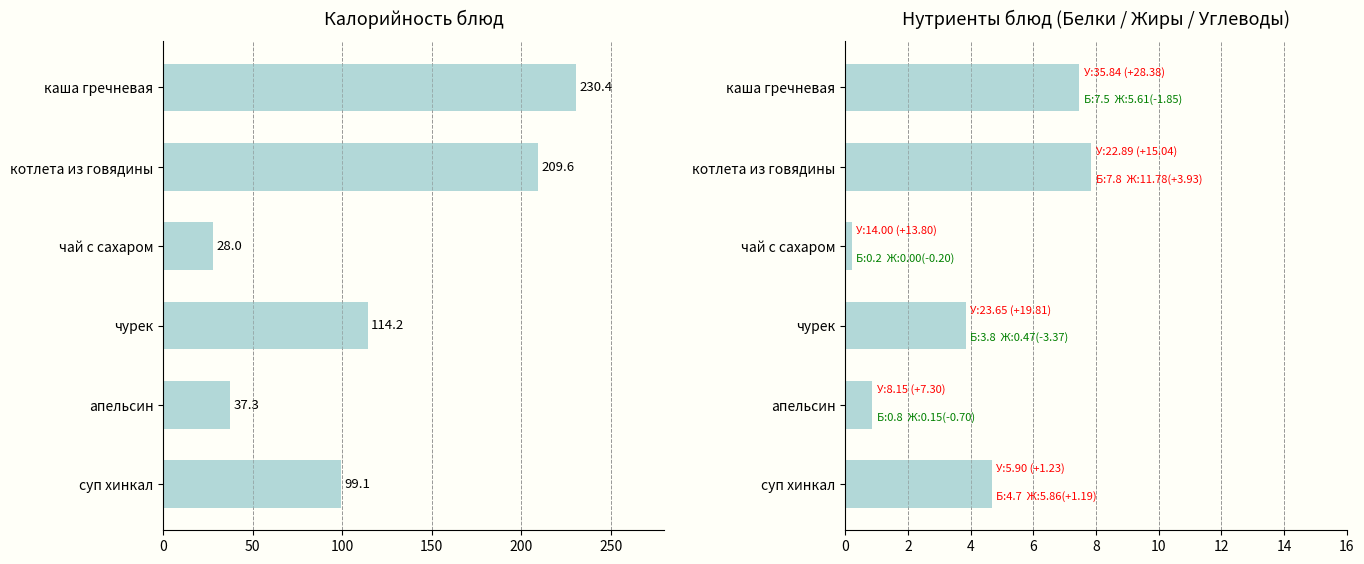

Is it true that Белки equals 4.7 at суп хинкал?

True